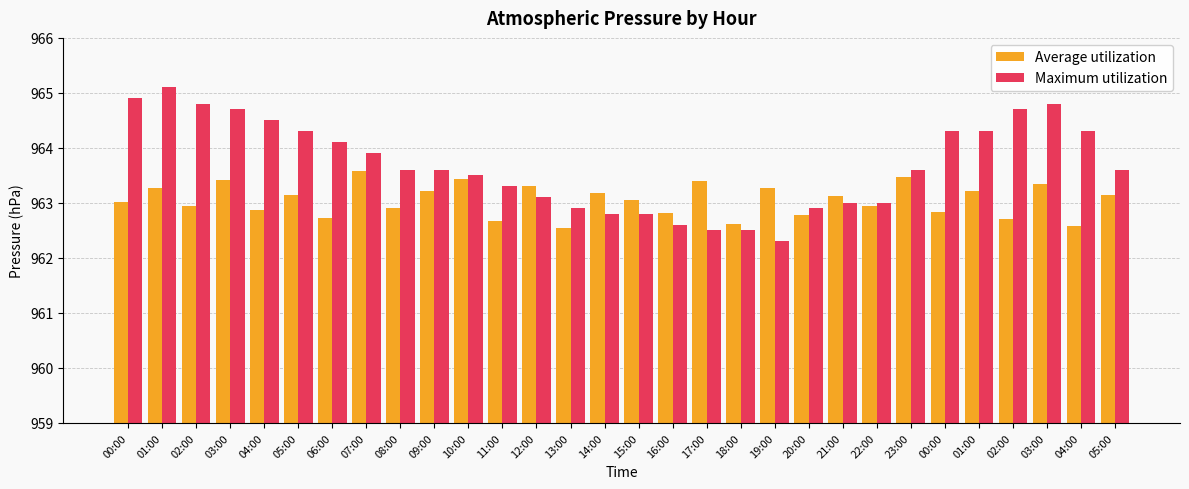

Count the number of data series in this chart.

2